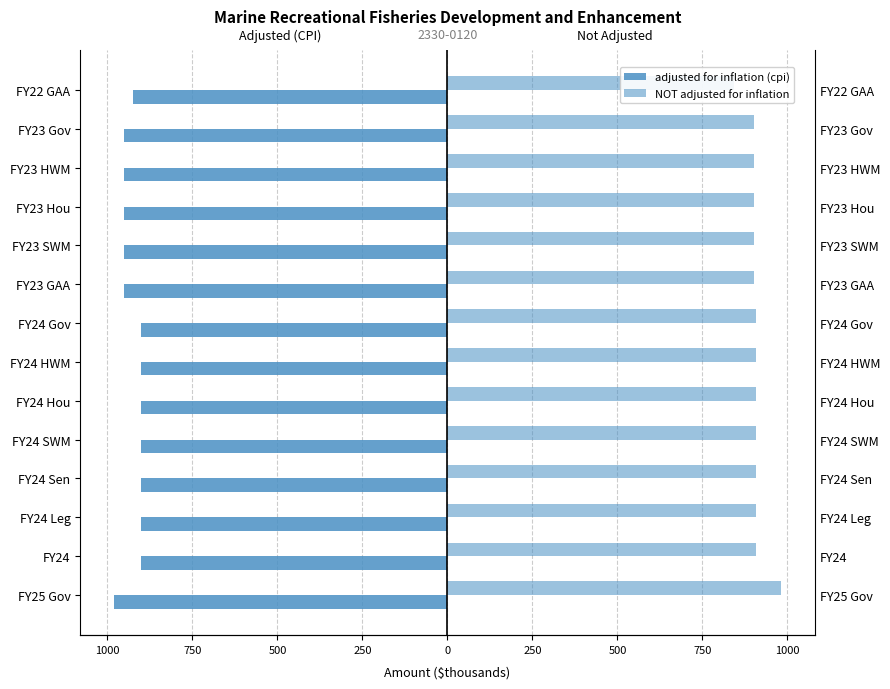

Count the number of data series in this chart.

2